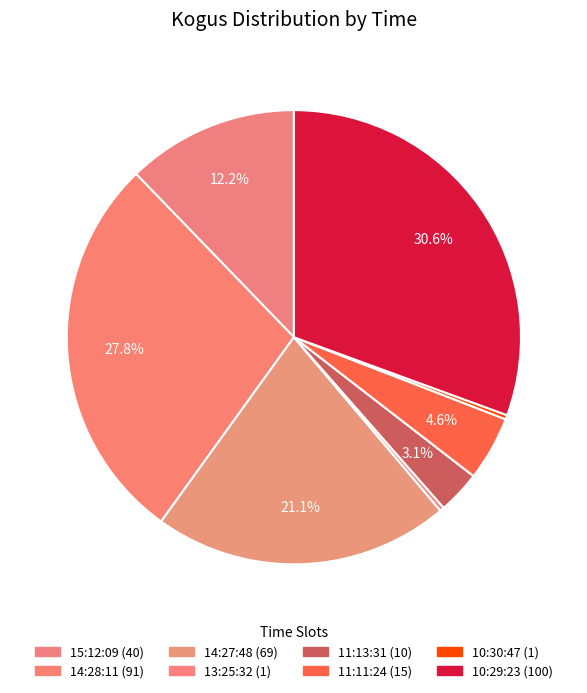

Is there a majority slice in this chart?

No